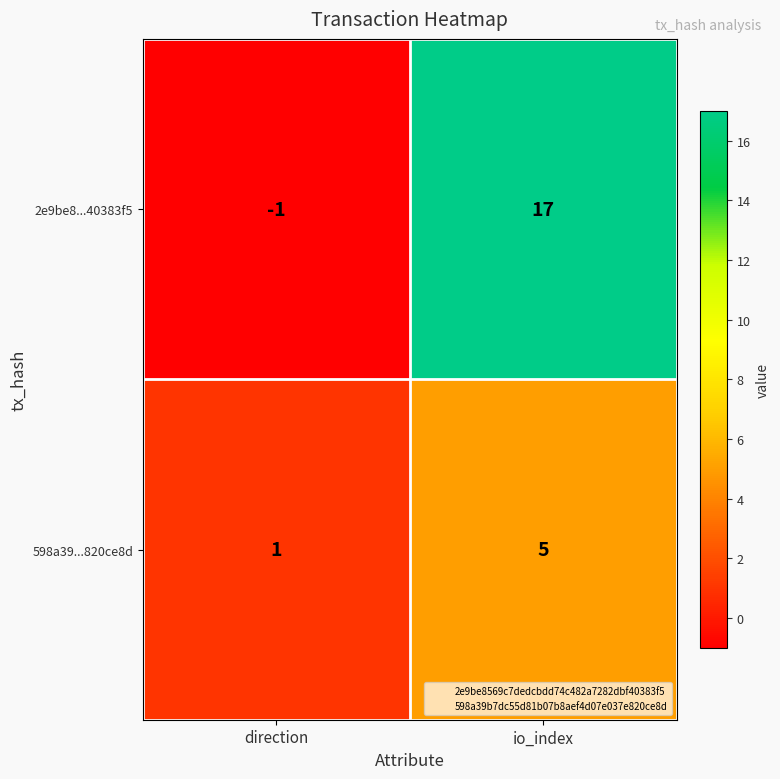

At which label is 598a39...820ce8d closest to 3?

direction